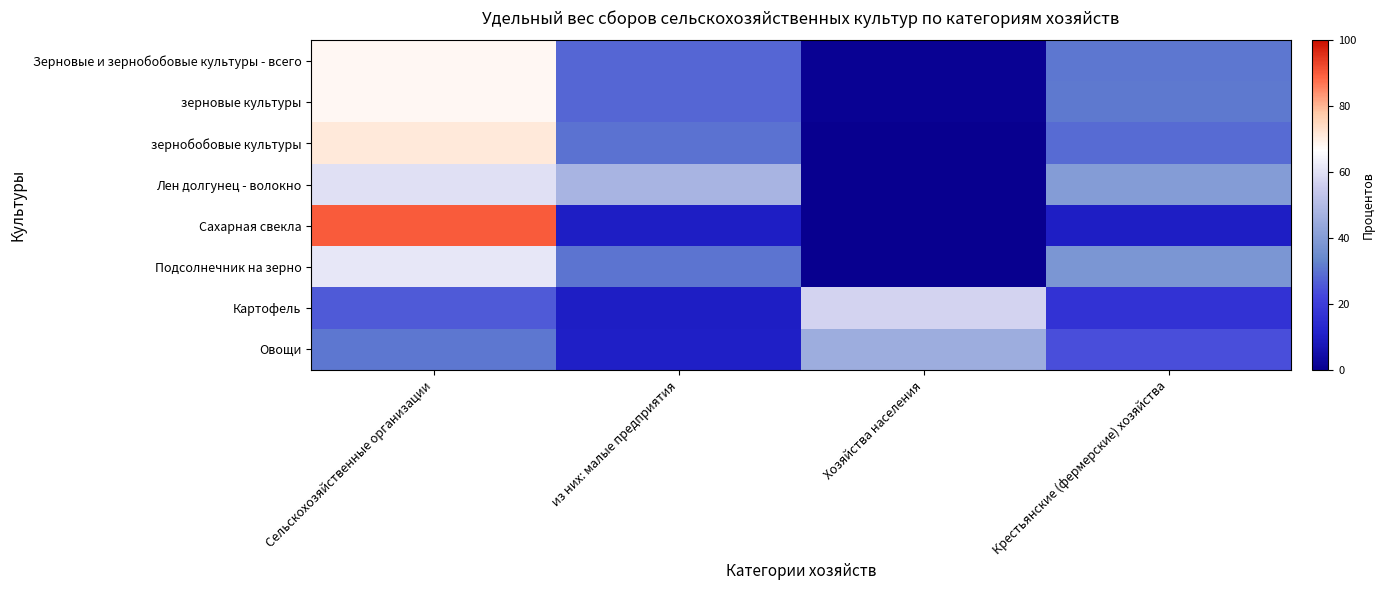

Reading left to right, extract all data points from this chart.

Зерновые и зернобобовые культуры - всего: Сельскохозяйственные организации=68.2	из них: малые предприятия=28.0	Хозяйства населения=1.0	Крестьянские (фермерские) хозяйства=30.8
зерновые культуры: Сельскохозяйственные организации=68.0	из них: малые предприятия=27.9	Хозяйства населения=1.1	Крестьянские (фермерские) хозяйства=30.9
зернобобовые культуры: Сельскохозяйственные организации=71.3	из них: малые предприятия=29.8	Хозяйства населения=0.1	Крестьянские (фермерские) хозяйства=28.6
Лен долгунец - волокно: Сельскохозяйственные организации=60.0	из них: малые предприятия=47.8	Хозяйства населения=0.0	Крестьянские (фермерские) хозяйства=40.0
Сахарная свекла: Сельскохозяйственные организации=89.9	из них: малые предприятия=9.8	Хозяйства населения=0.1	Крестьянские (фермерские) хозяйства=10.0
Подсолнечник на зерно: Сельскохозяйственные организации=61.4	из них: малые предприятия=30.2	Хозяйства населения=0.4	Крестьянские (фермерские) хозяйства=38.2
Картофель: Сельскохозяйственные организации=25.8	из них: малые предприятия=10.1	Хозяйства населения=57.4	Крестьянские (фермерские) хозяйства=16.8
Овощи: Сельскохозяйственные организации=30.5	из них: малые предприятия=10.4	Хозяйства населения=45.6	Крестьянские (фермерские) хозяйства=23.9